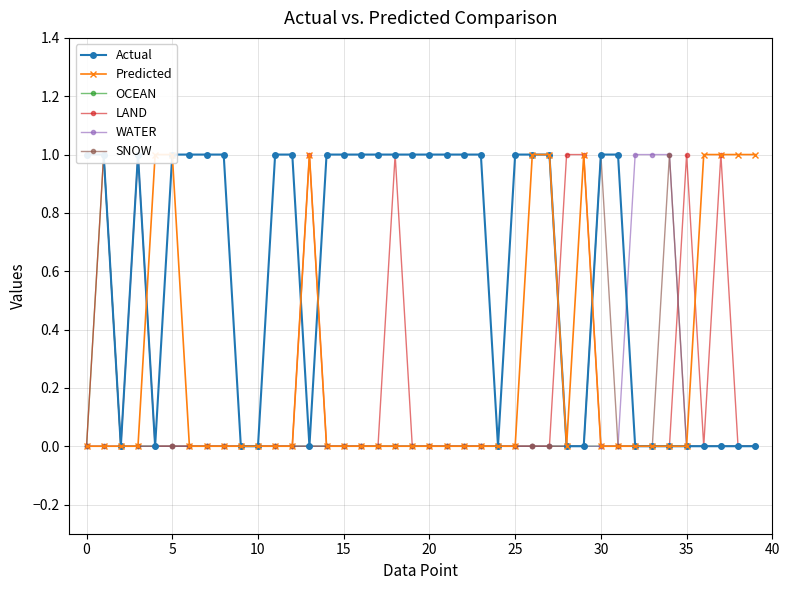

Rank the series by their maximum value, from highest to lowest.

Actual, Predicted, OCEAN, LAND, WATER, SNOW